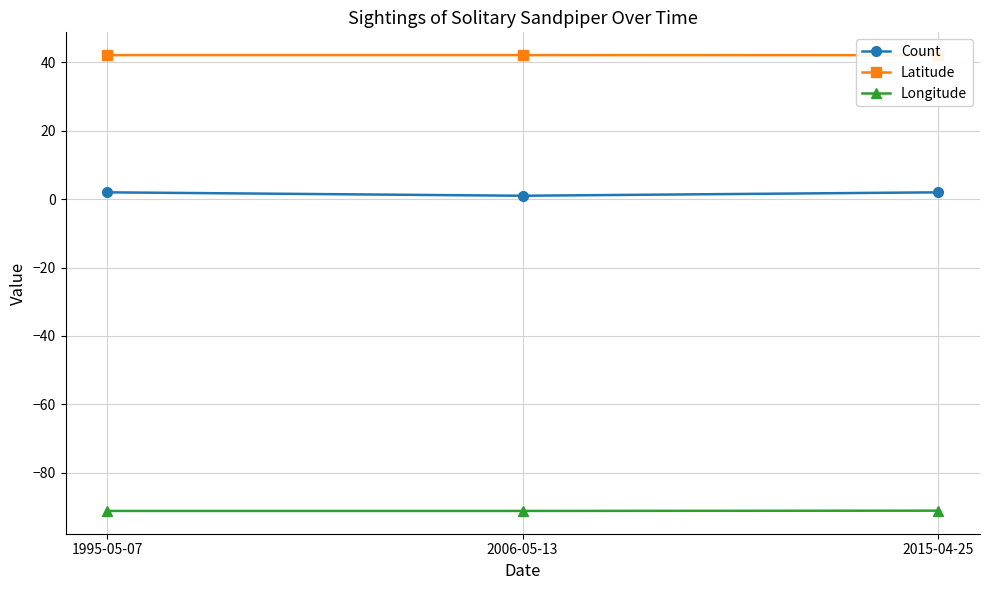

What is the label of the 1st point from the left?

1995-05-07